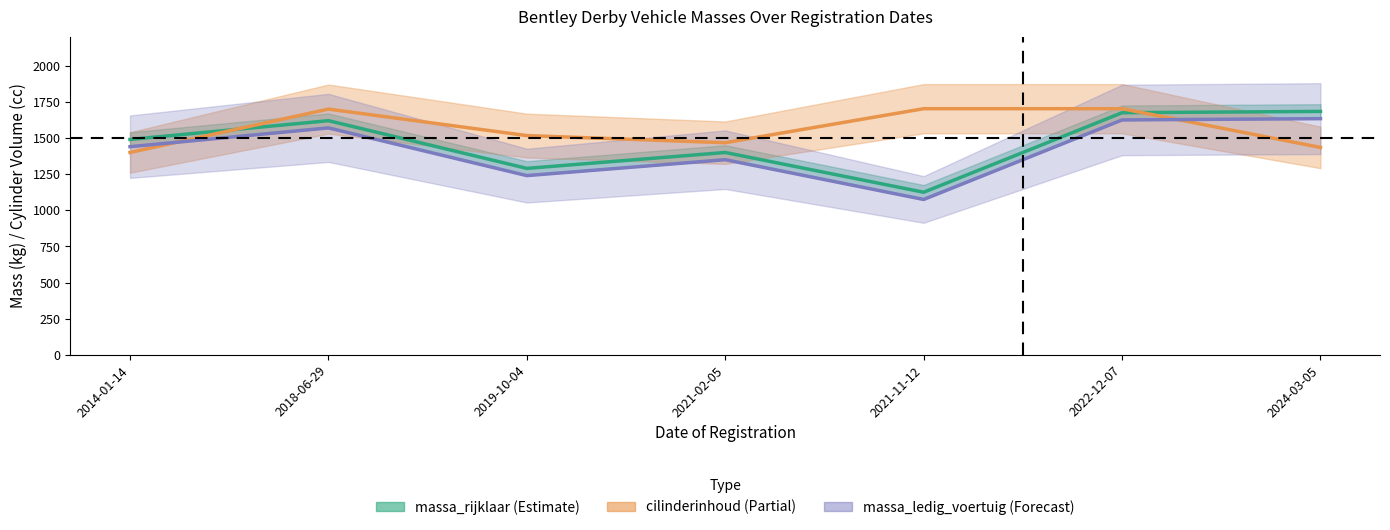

List the series in order of their peak value, lowest first.

massa_ledig_voertuig, massa_rijklaar (mid), cilinderinhoud (scaled)